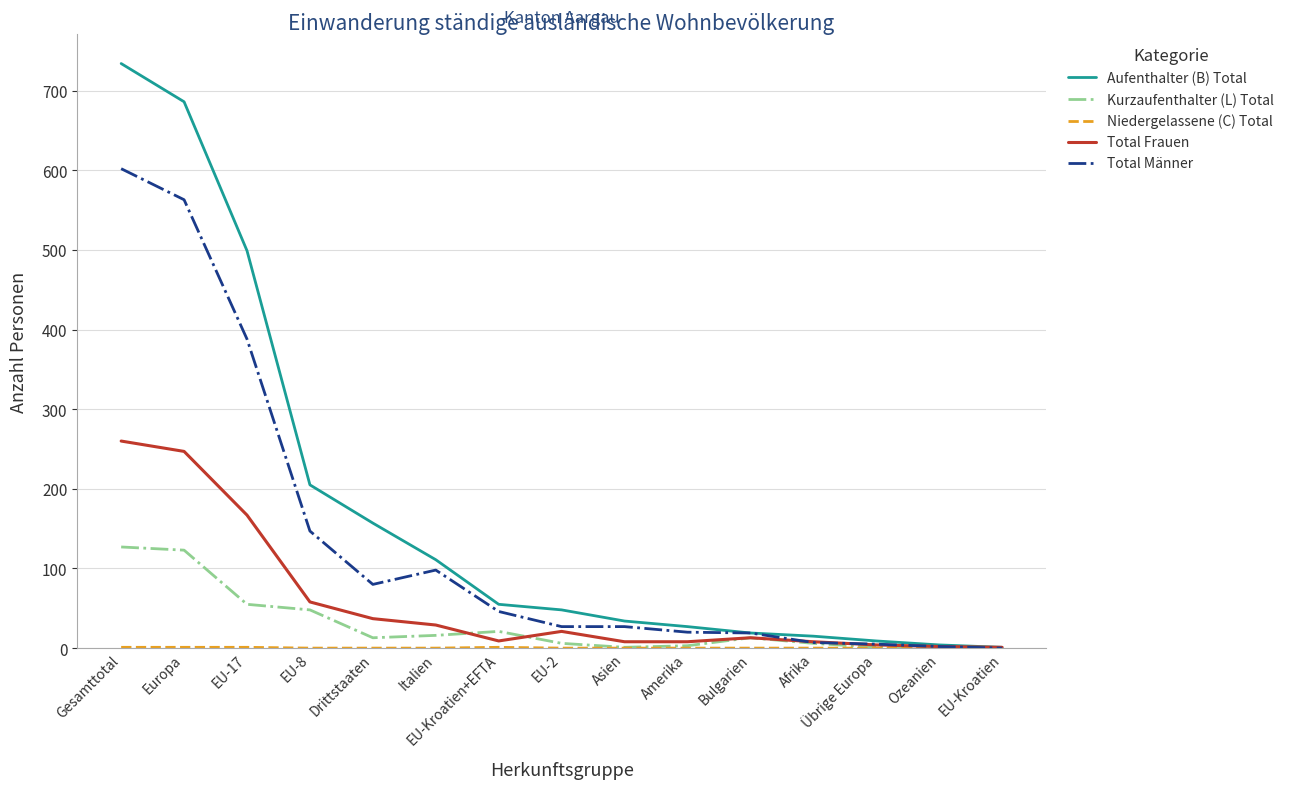

The value of Total Männer at Italien is 98. True or false?

True